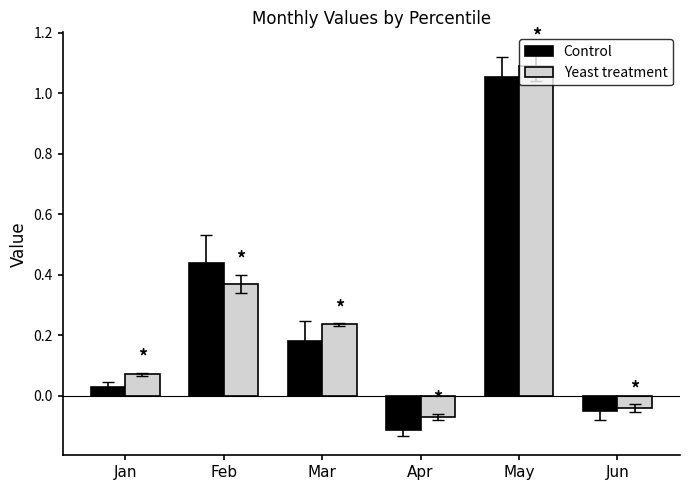

How many values in Yeast treatment are below zero?

2